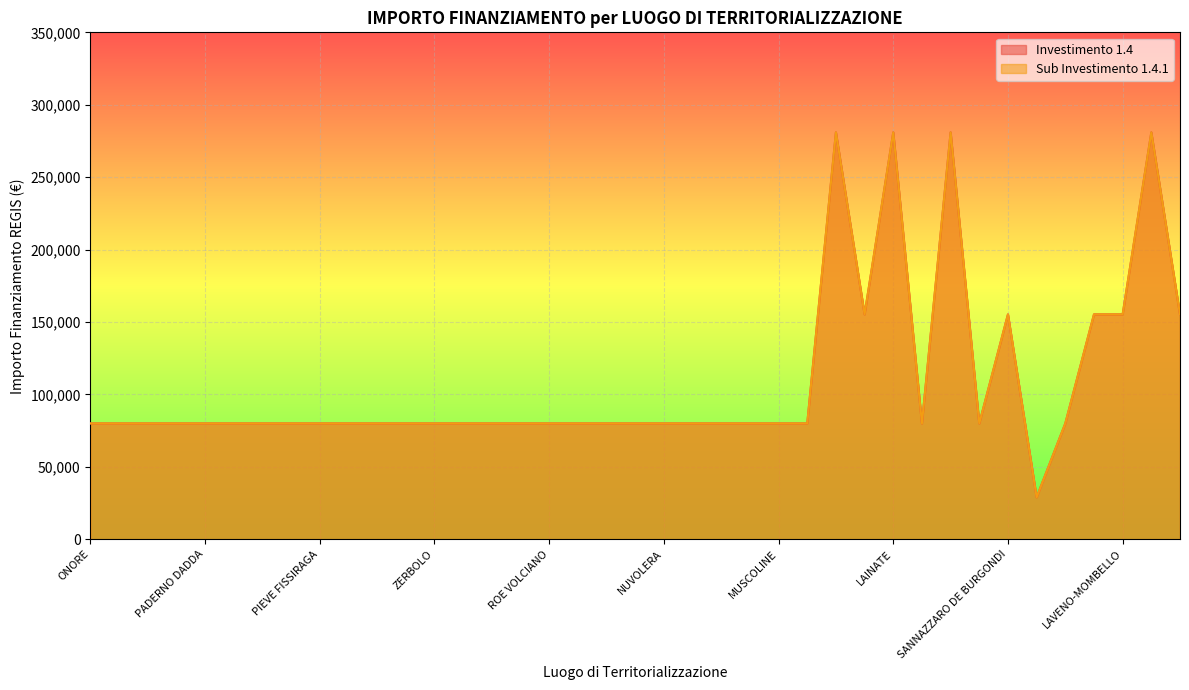

What is the sum of all 1.4 values?

4246538